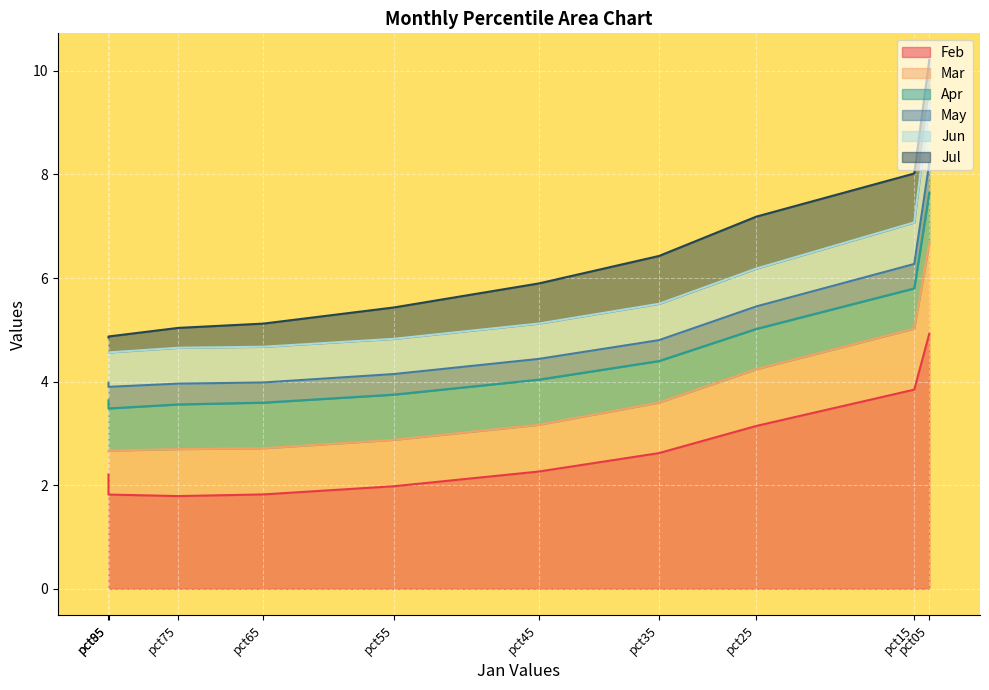

What is the minimum value for Feb?

1.8